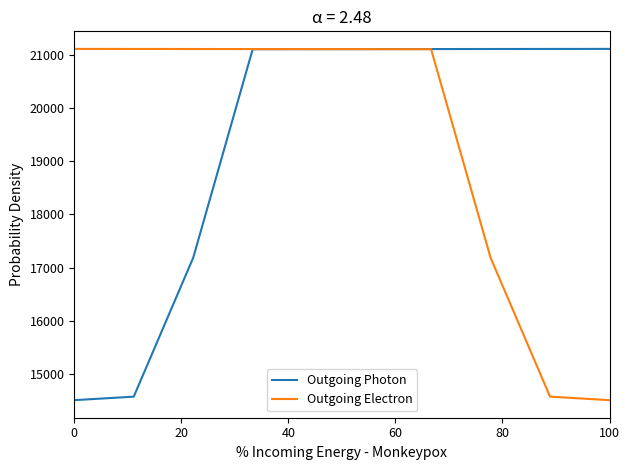

Count the number of categories in the chart.

10